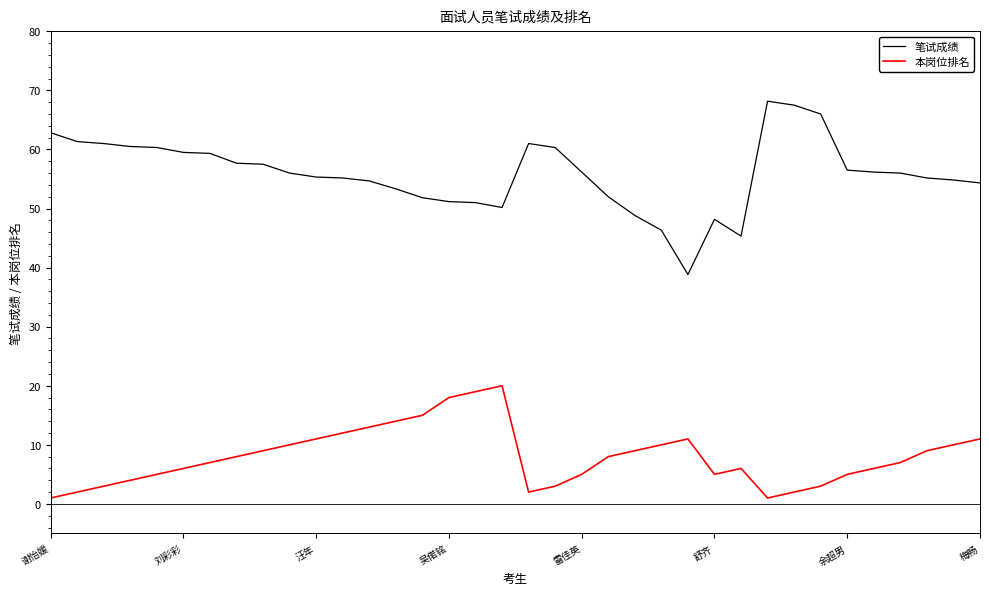

Which series has the largest total across all categories?

笔试成绩